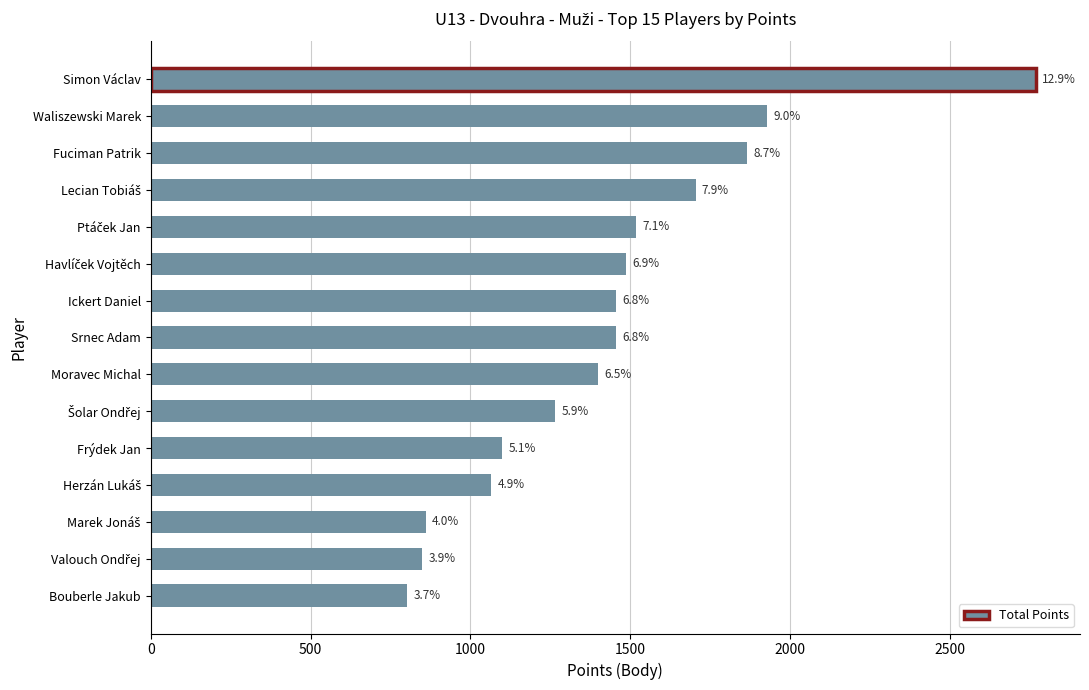

Are the bars horizontal?

Yes